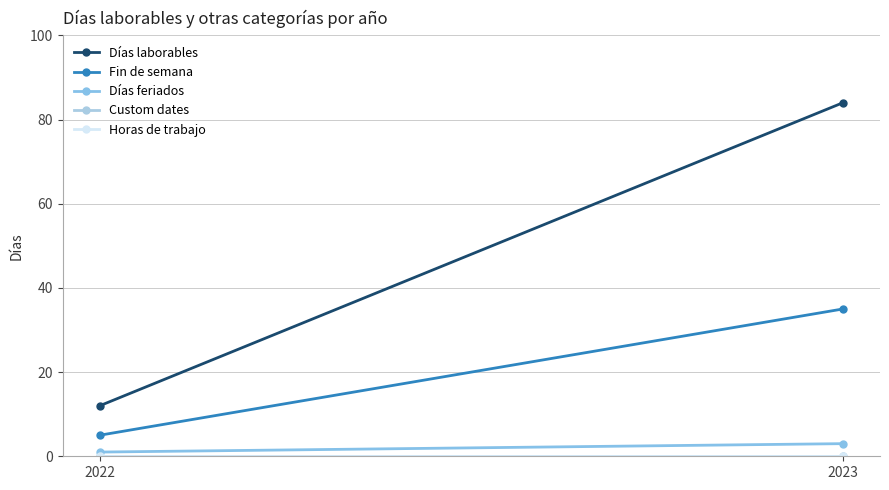

What is the sum of the Fin de semana values at 2022 and 2023?

40